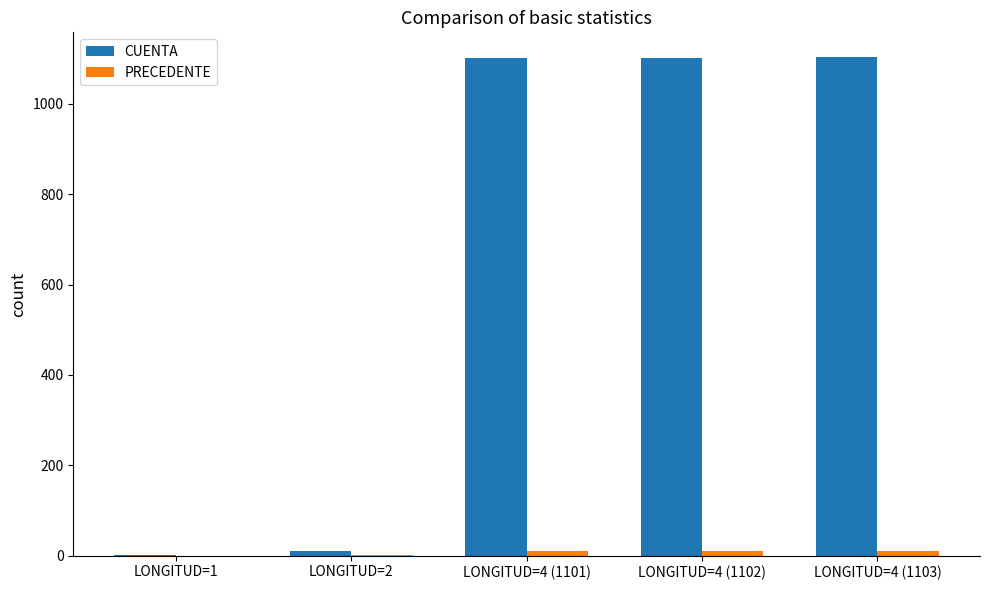

Which series has the largest total across all categories?

CUENTA